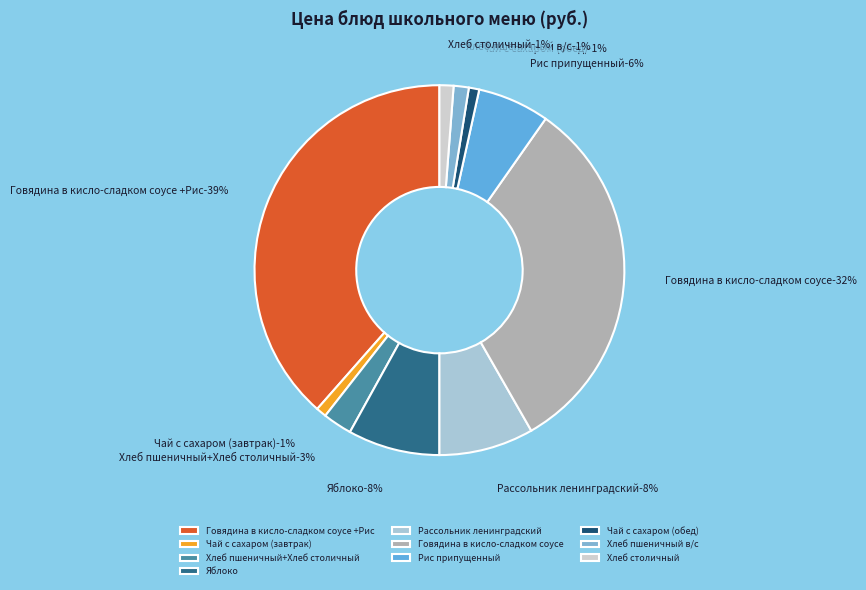

Does Рис припущенный represent more than half of the total?

No